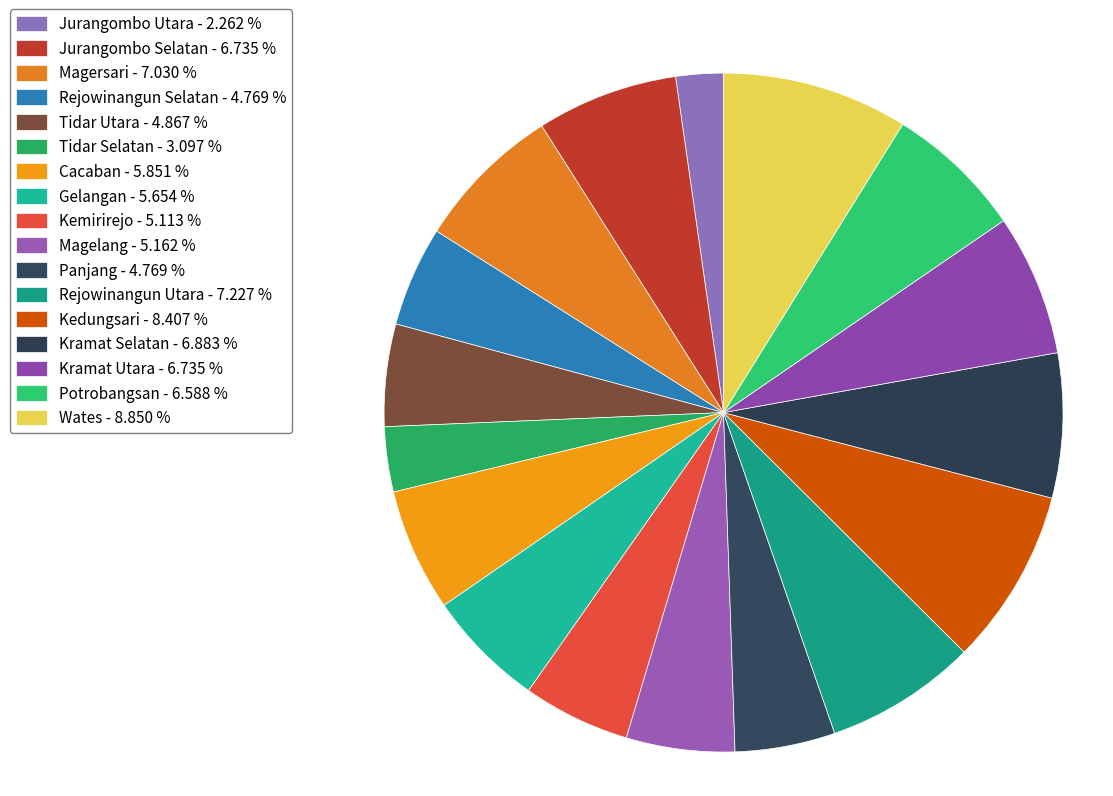

How much of the chart is everything except Cacaban?

94.1%